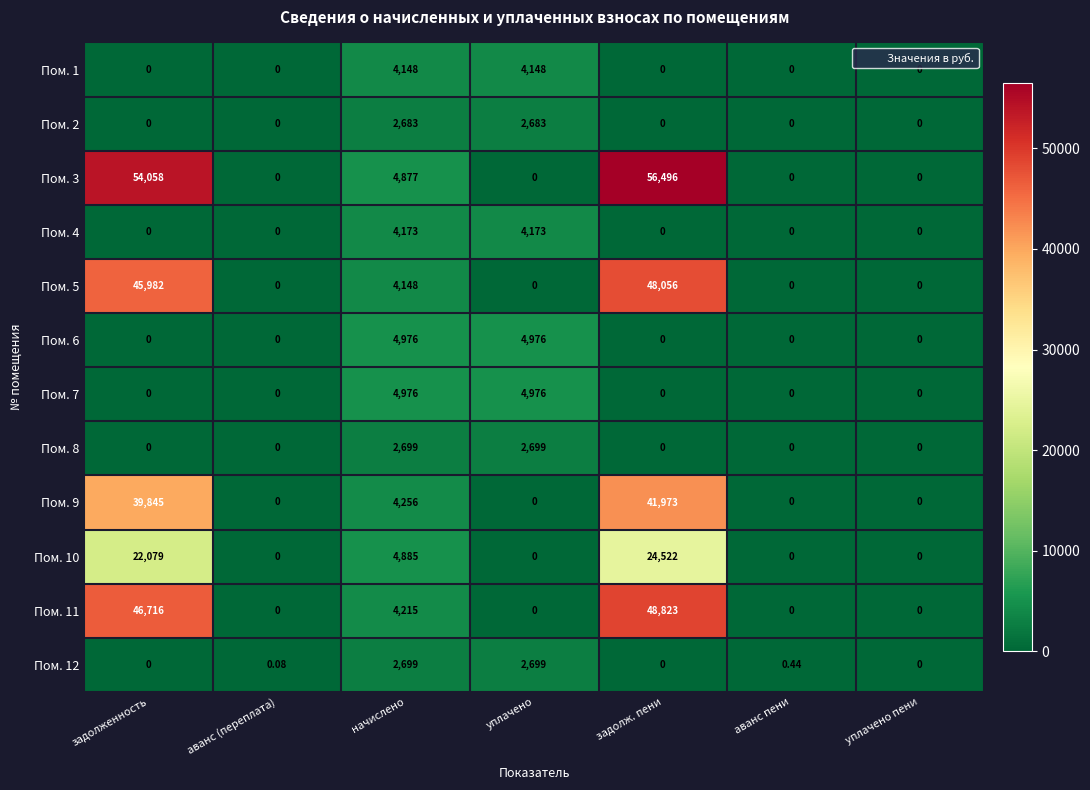

At which label is Пом. 12 closest to 1349?

аванс пени